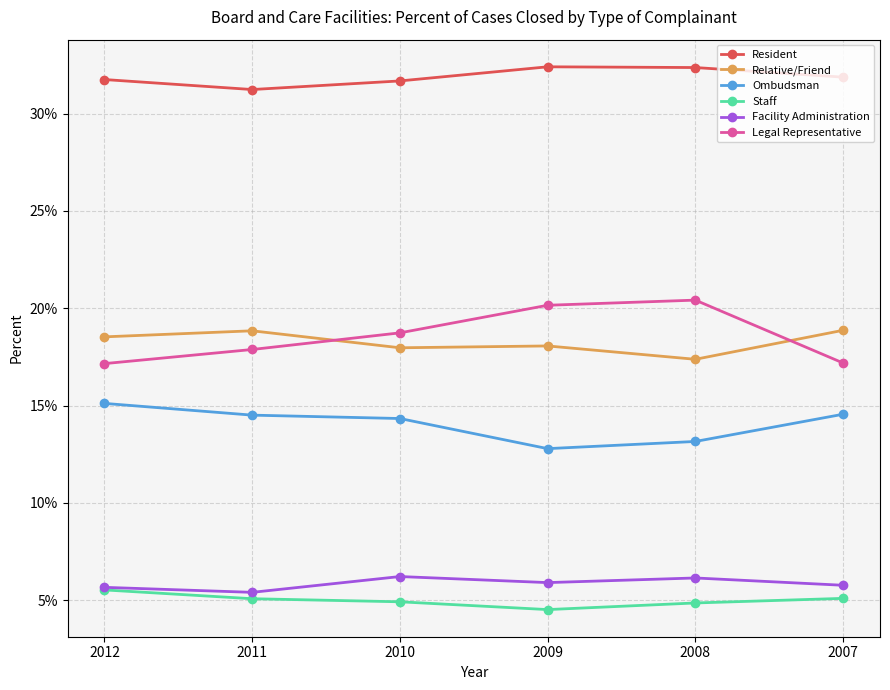

Between which two adjacent categories do Relative/Friend and Legal Representative first intersect?

2011 and 2010